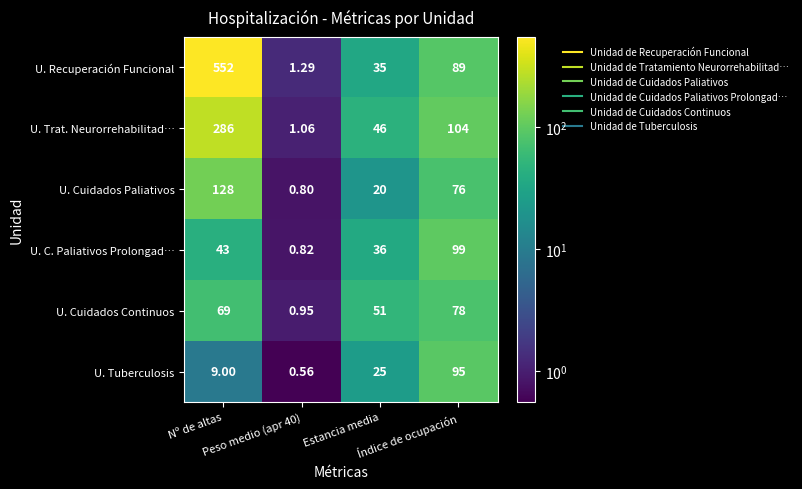

Count the number of data series in this chart.

6